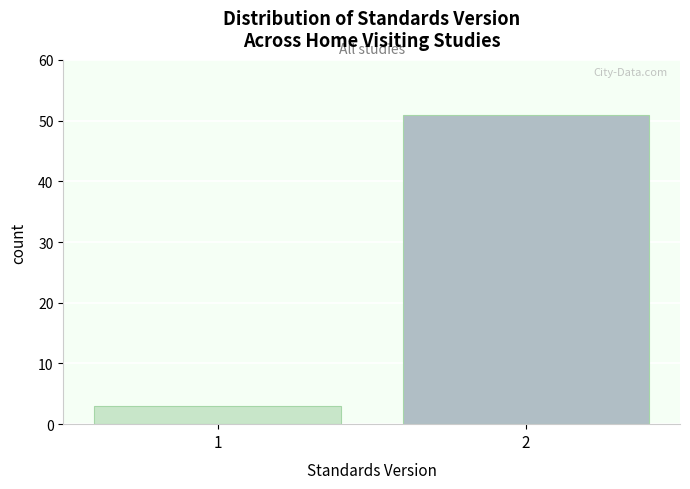

Reading right to left, list all the values displayed in this chart.

51	3